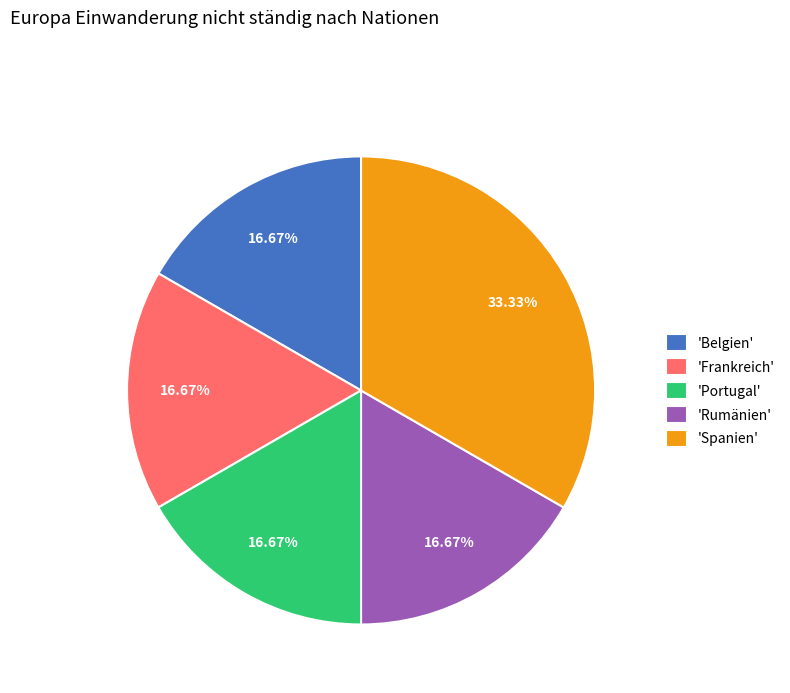

Is the sum of 'Frankreich' and 'Belgien' greater than half?

No